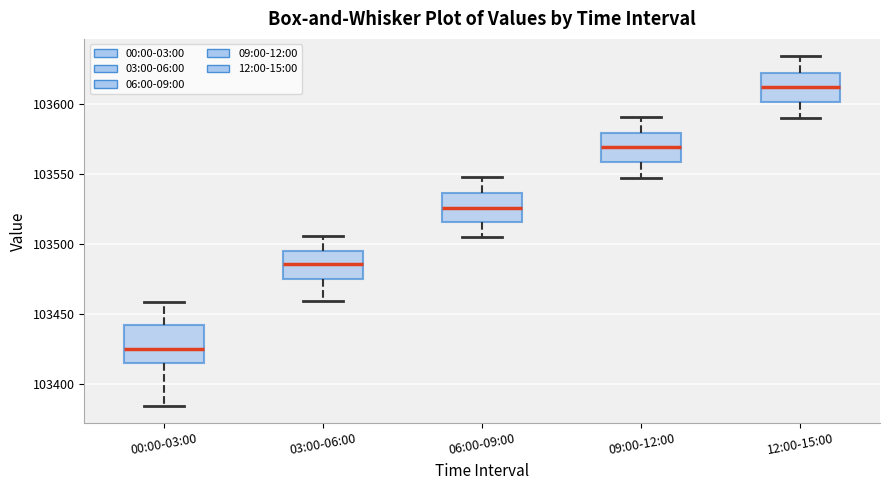

Which box is the tallest, from its lower edge to its upper edge?

00:00-03:00